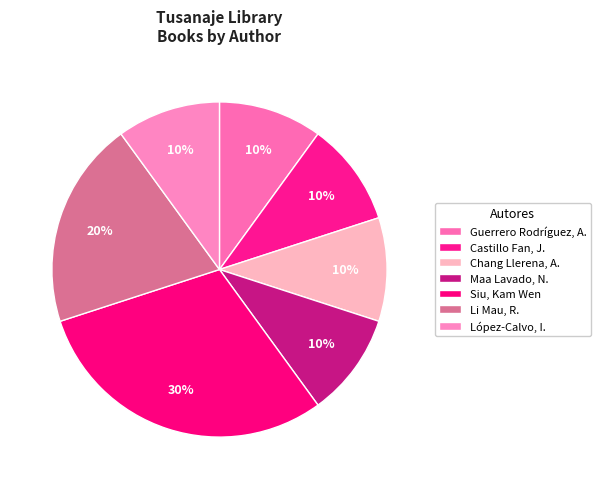

How many slices are in this pie chart?

7